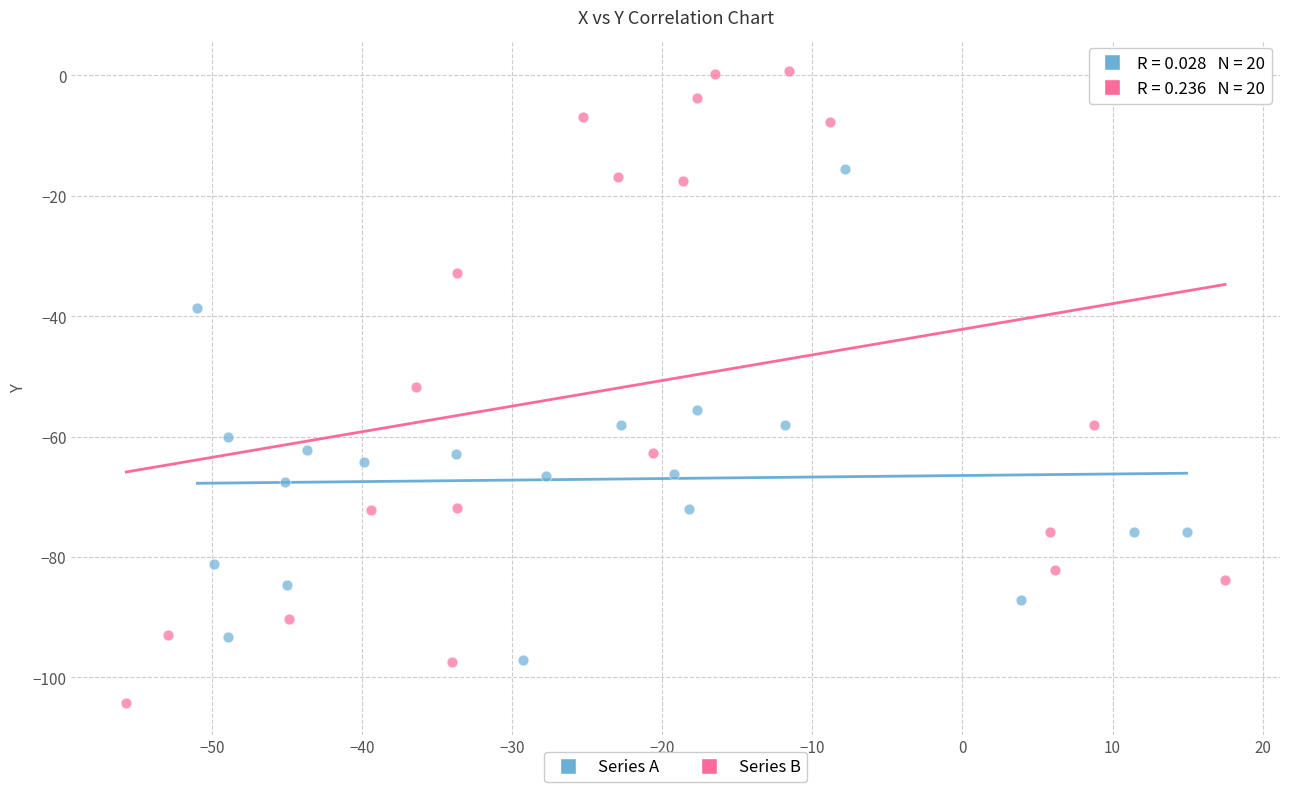

Which series contains the lowest Y value?

Series B